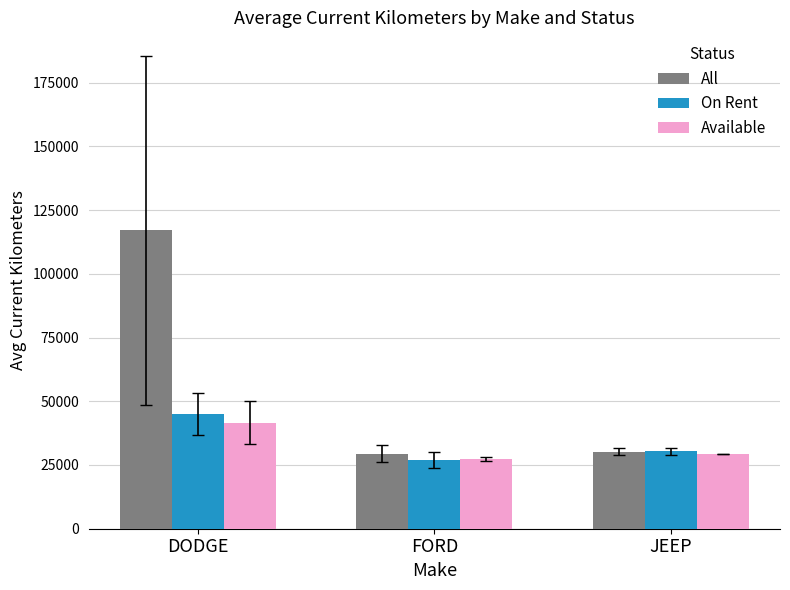

Which series has the largest total across all categories?

All